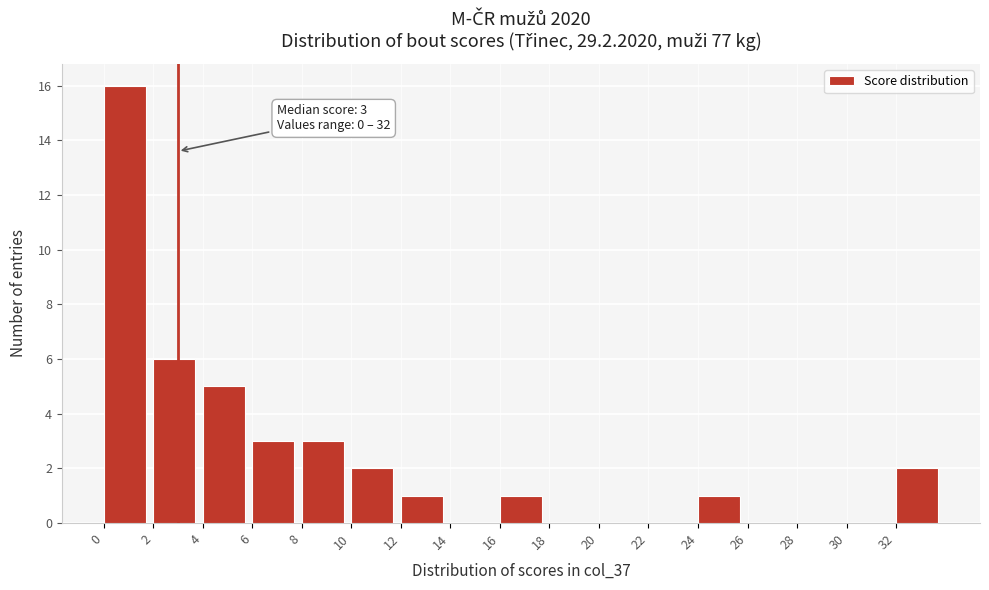

Over which range of the x-axis is the bar tallest?

0 to 2